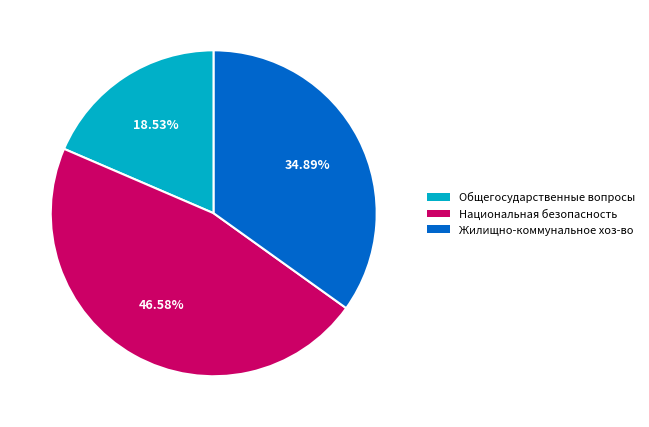

Is there any slice that represents more than half of the pie?

No